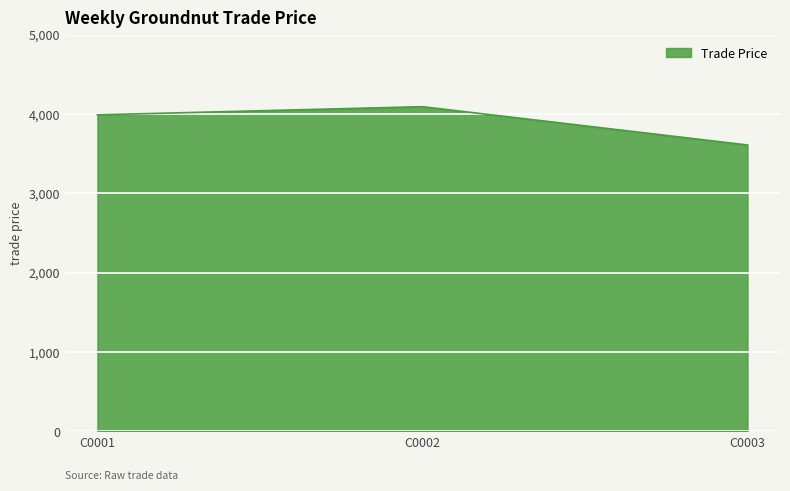

How many lines are shown in the chart?

1